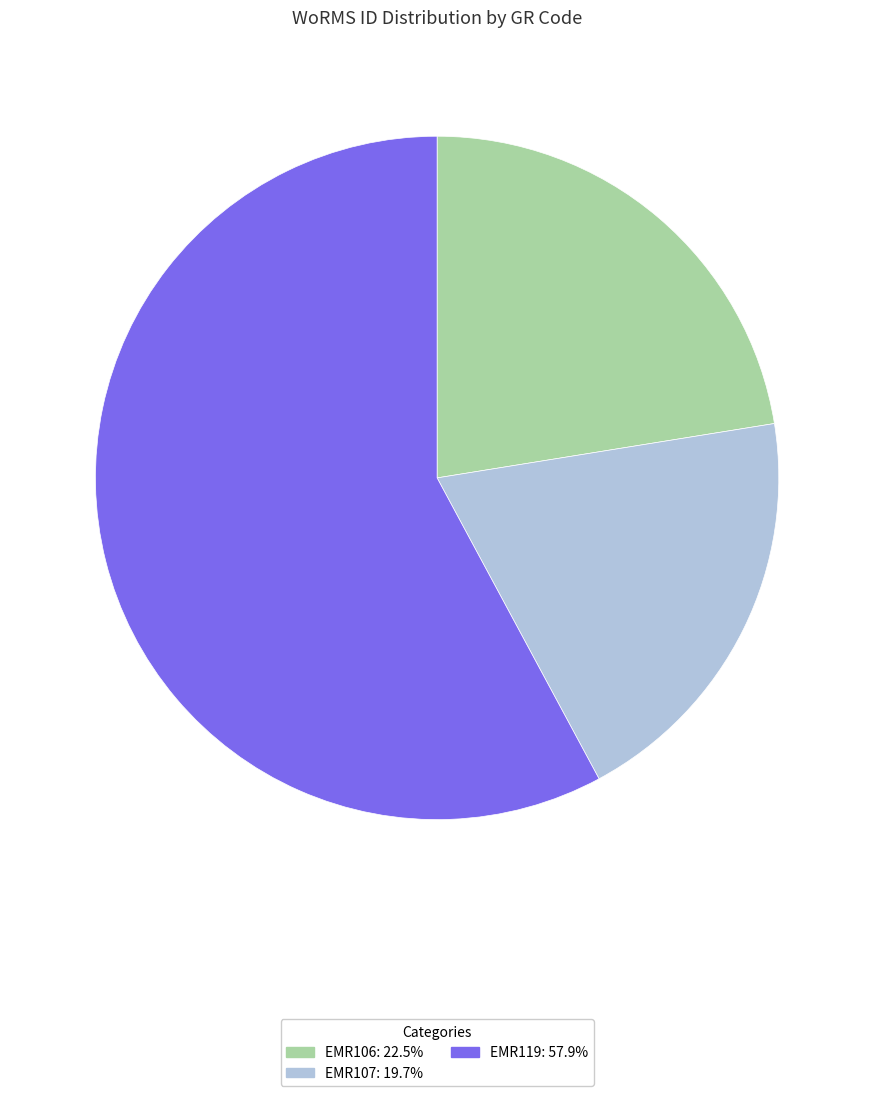

Approximately how many times larger is the value at EMR106 compared to EMR119?

0.4